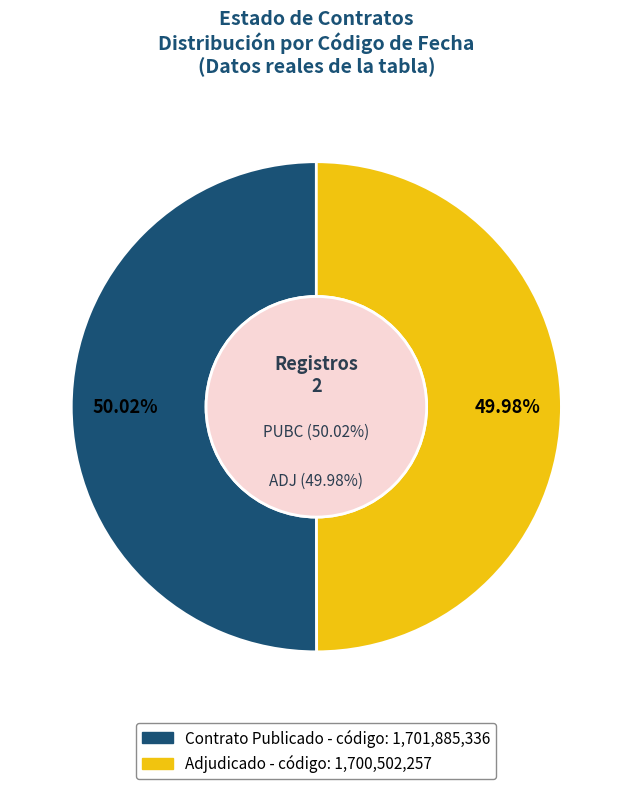

True or false: ADJ accounts for 62% of the total.

False